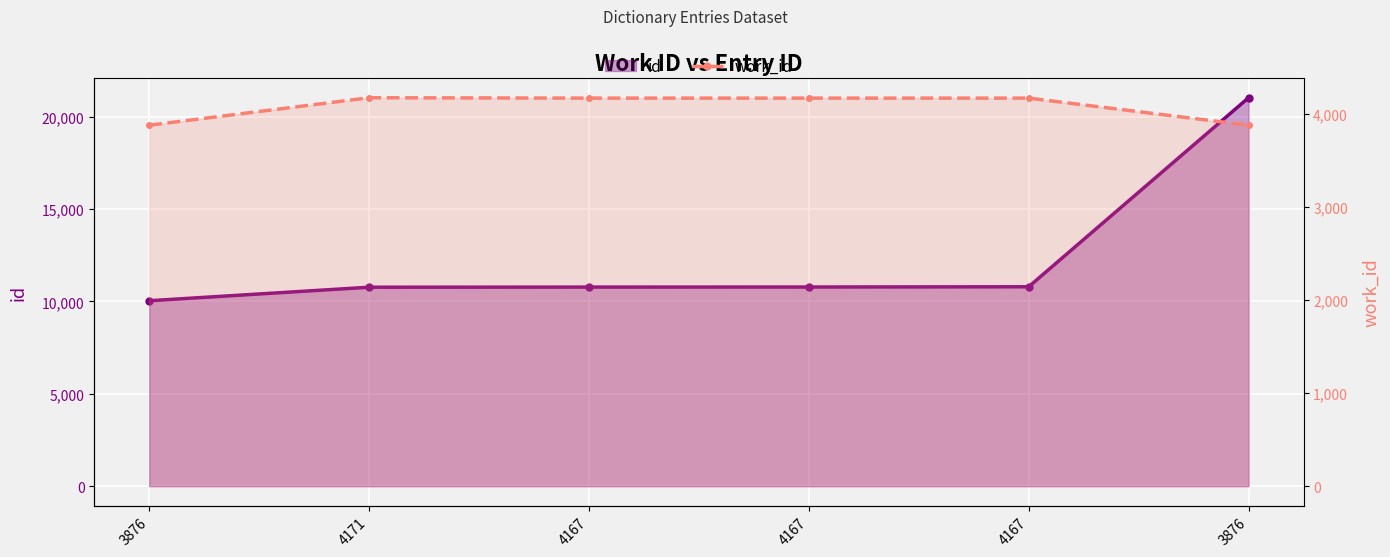

What is the maximum value for id?

21031